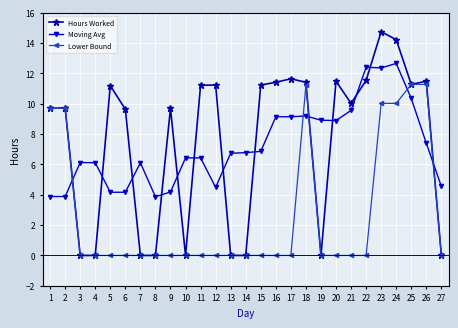

Rank the series at 5 from lowest to highest value.

Lower Bound, Moving Avg, Hours Worked